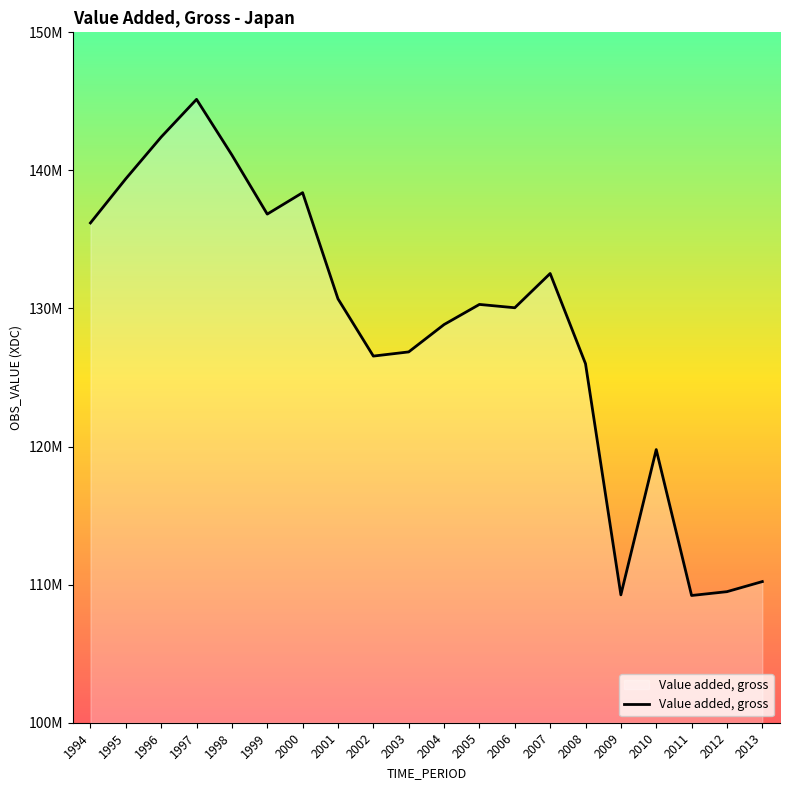

Is this an area chart (filled region under the line)?

Yes